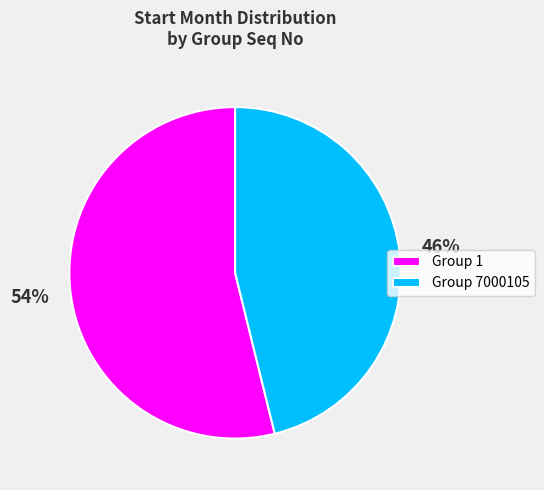

Which has a higher value, Group 7000105 or Group 1?

Group 1